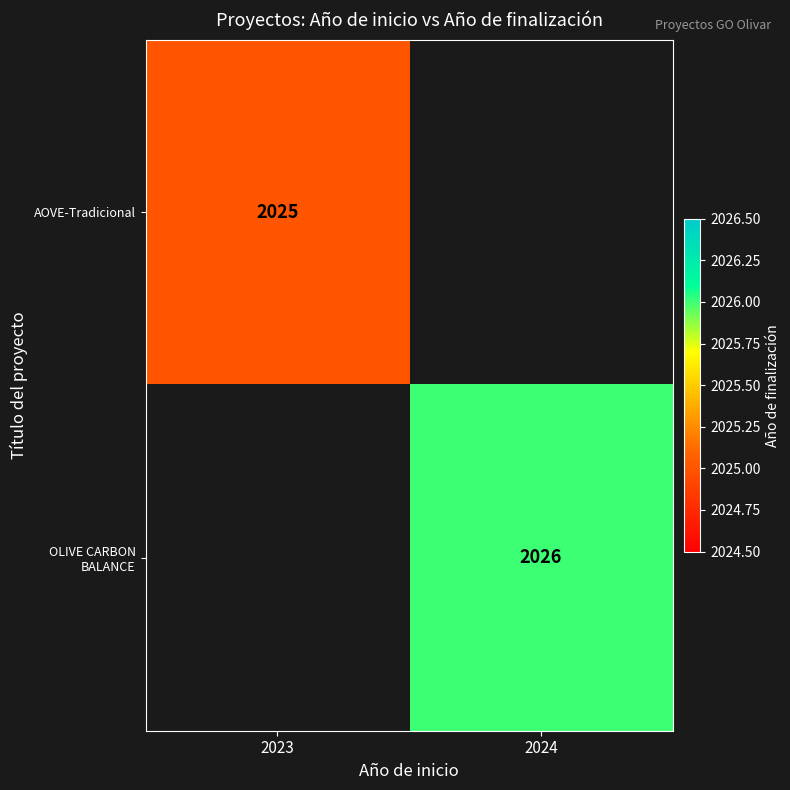

The OLIVE CARBON BALANCE series shows 2026 at 2024. True or false?

True